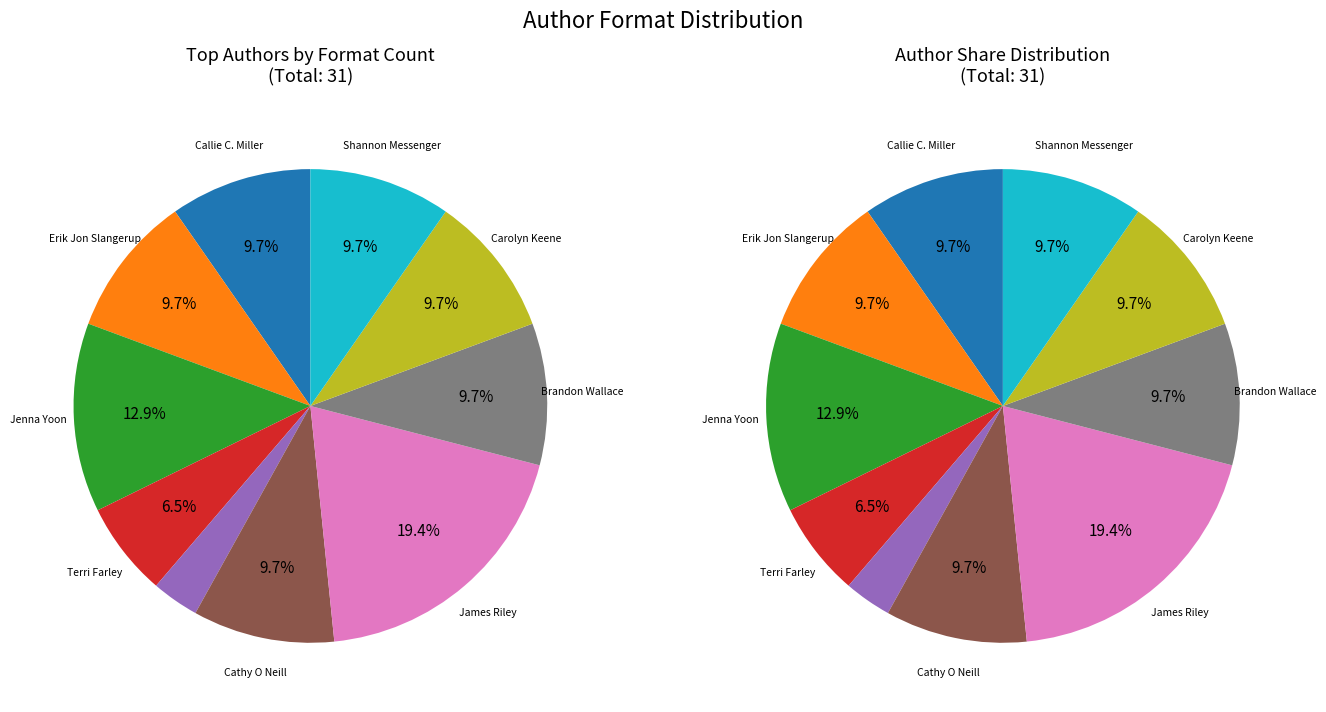

Between Carolyn Keene and Callie C. Miller, which is larger?

Carolyn Keene